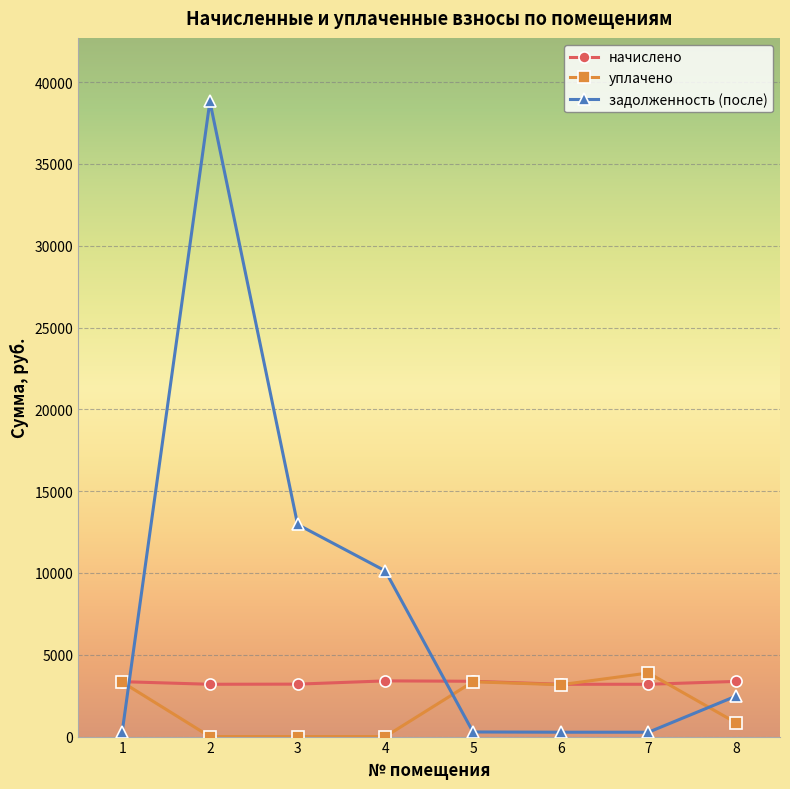

Where is the first local maximum for задолженность (после)?

2